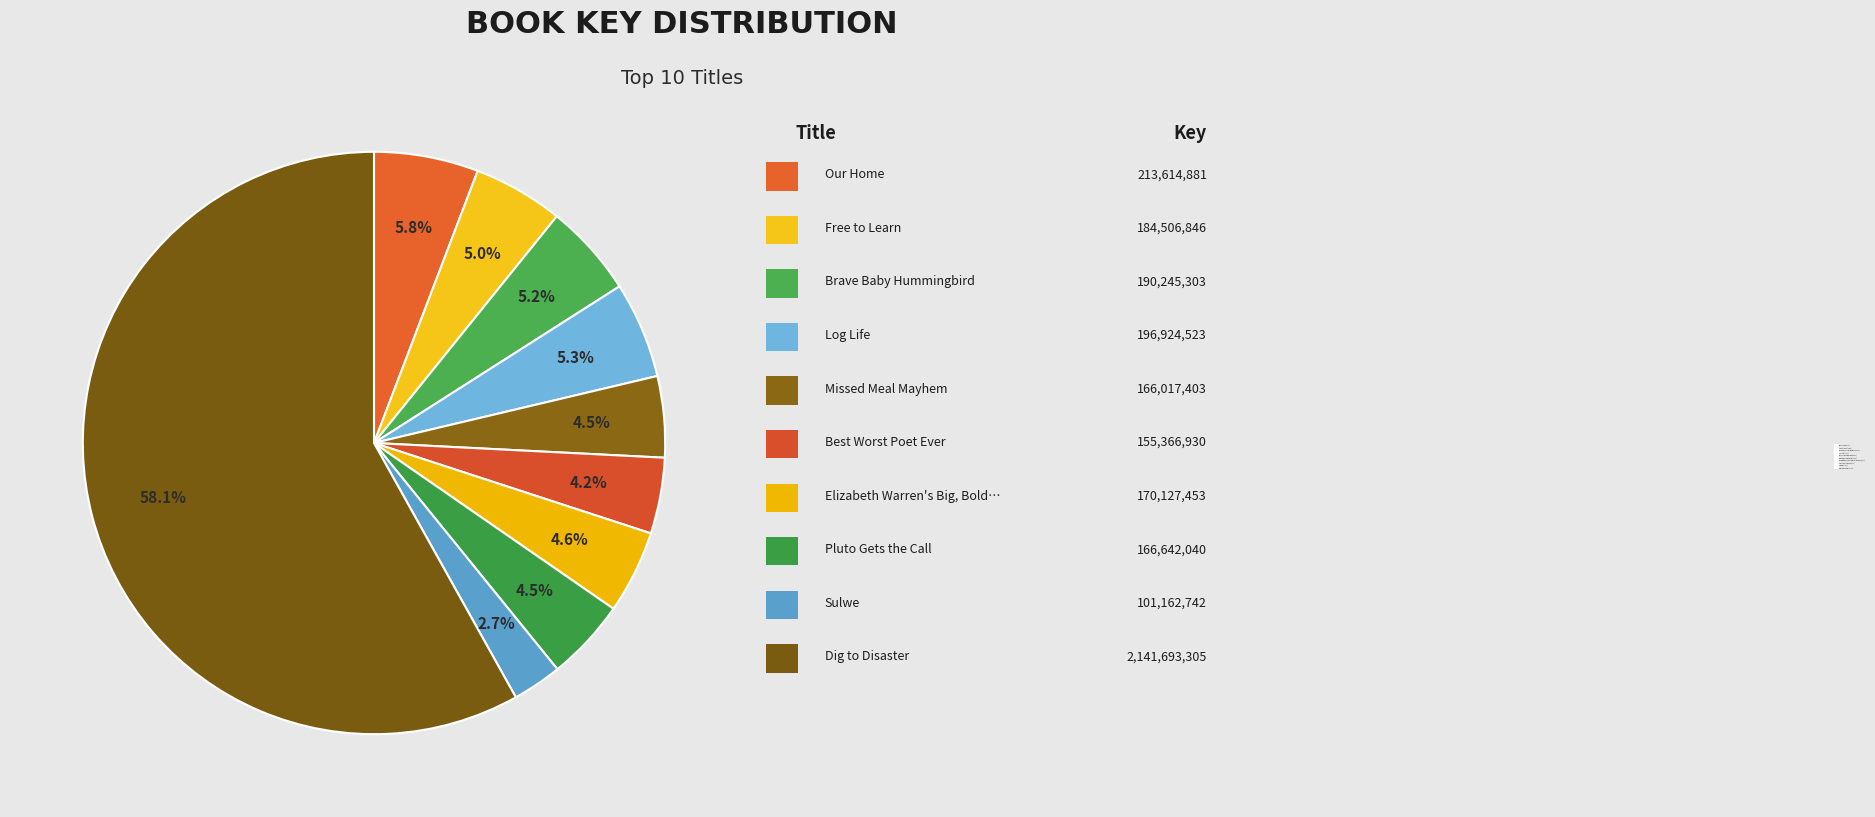

Is there a majority slice in this chart?

Yes